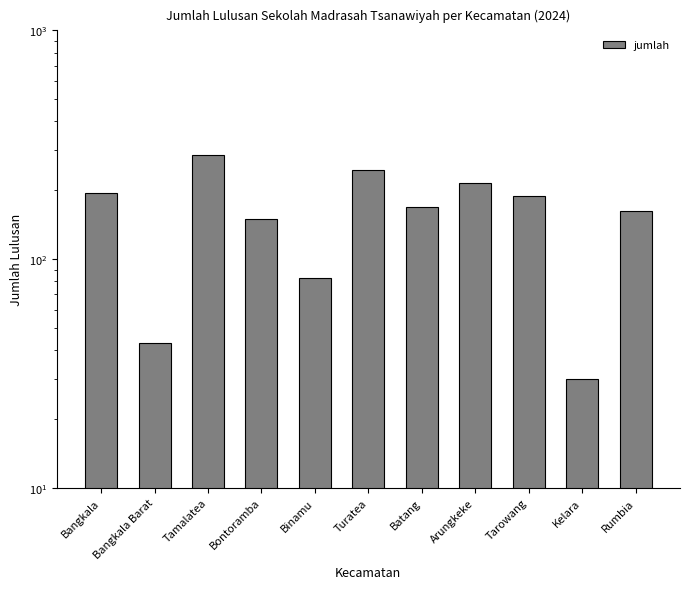

Which category has the highest value across all series?

Tamalatea